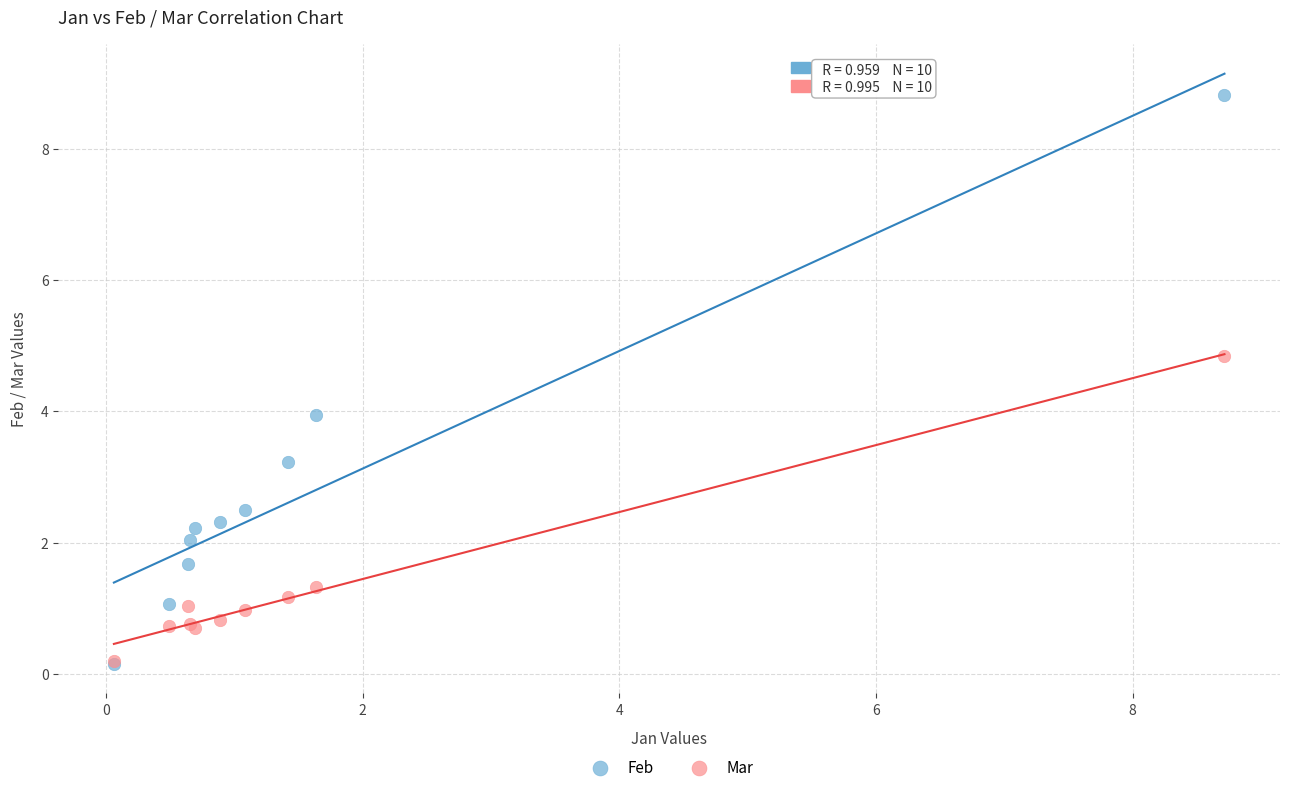

Which series contains the highest Y value?

Feb